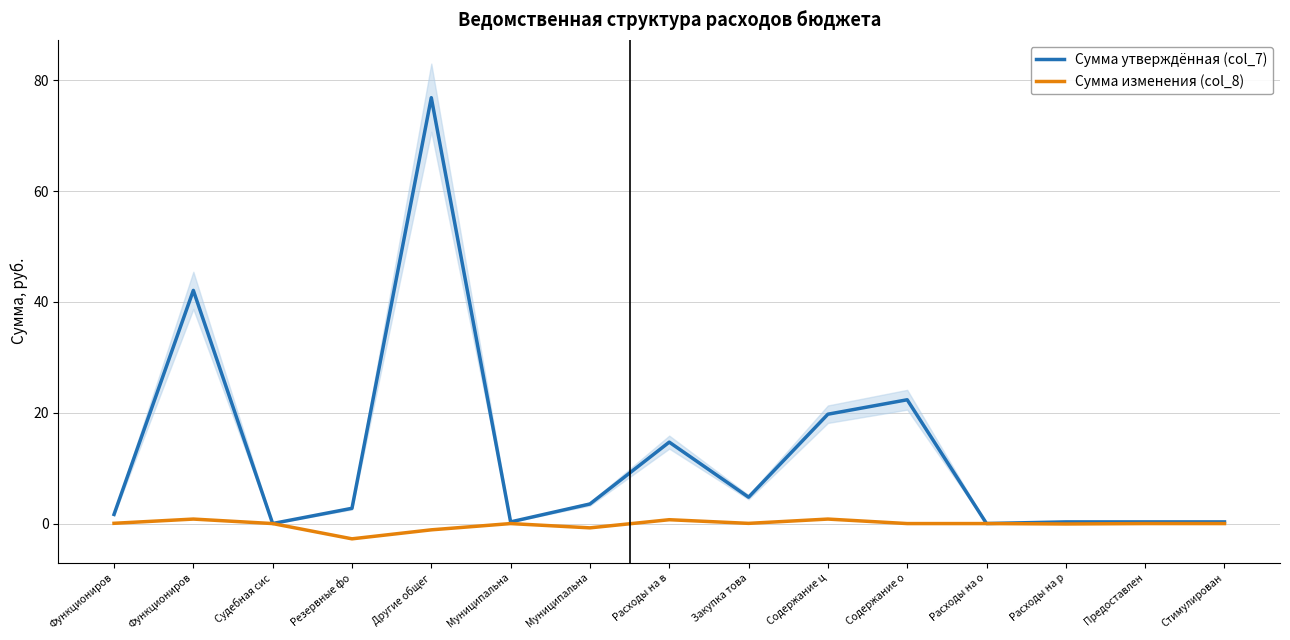

What is the lowest value of the Сумма изменения (col_8) series?

-2.8